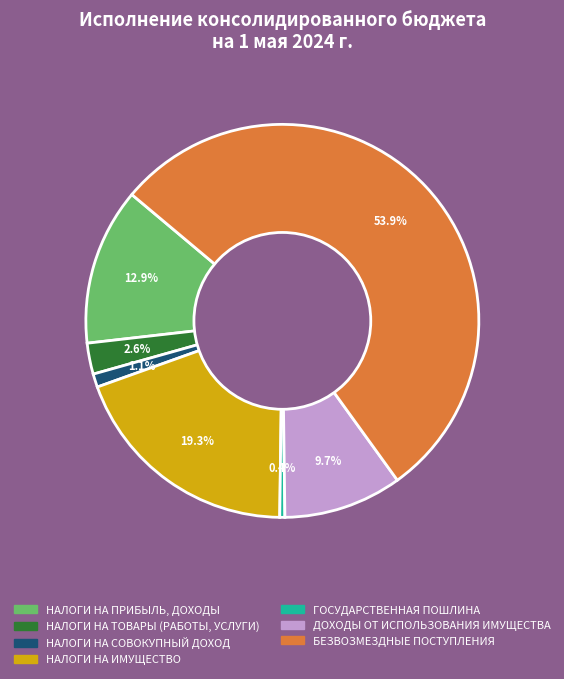

Is the sum of ДОХОДЫ ОТ ИСПОЛЬЗОВАНИЯ ИМУЩЕСТВА and НАЛОГИ НА ИМУЩЕСТВО greater than half?

No